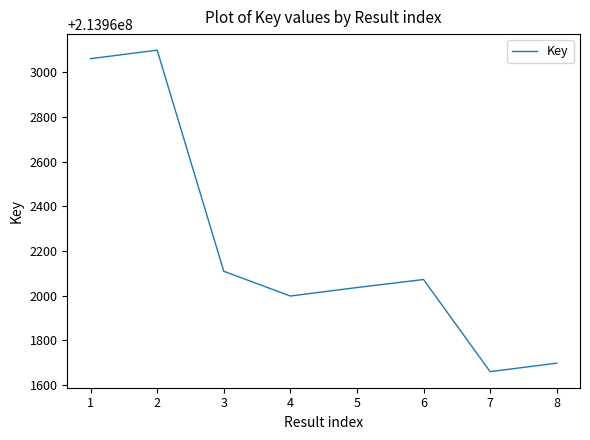

What value does the data have at 2?

213963100